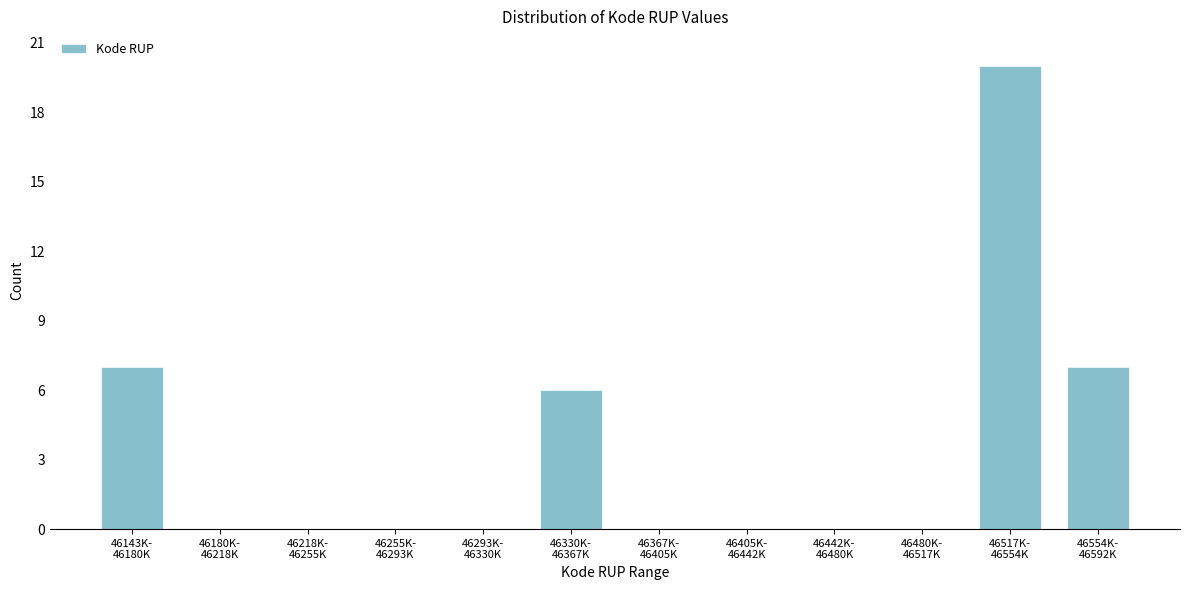

What is the greatest value displayed?

20